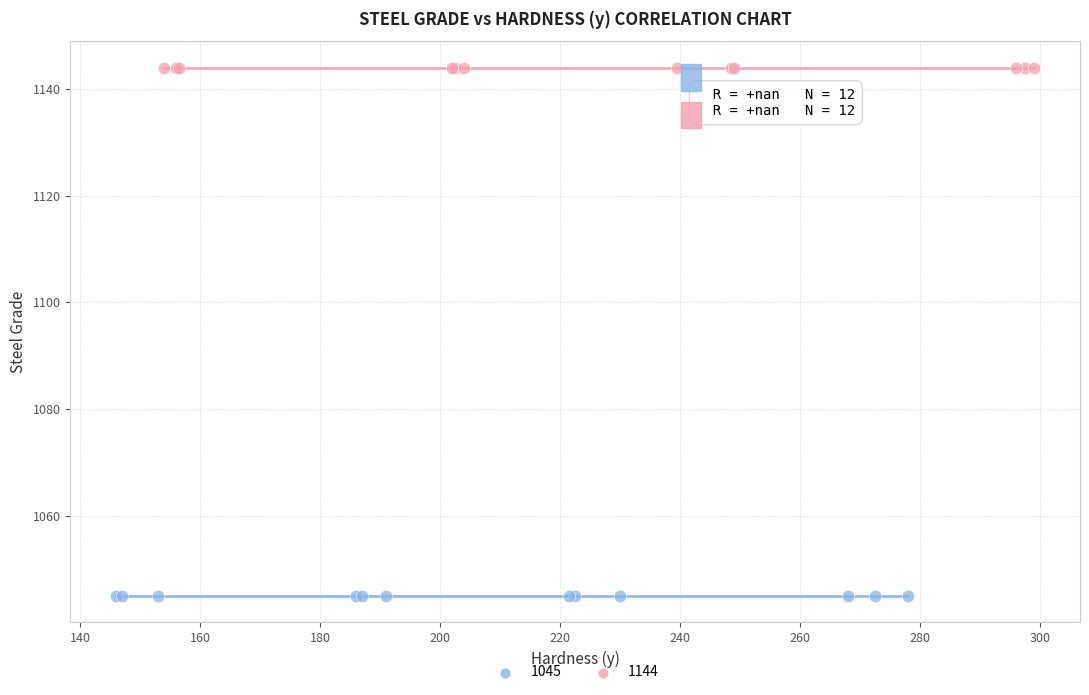

Which series contains the lowest Y value?

1045